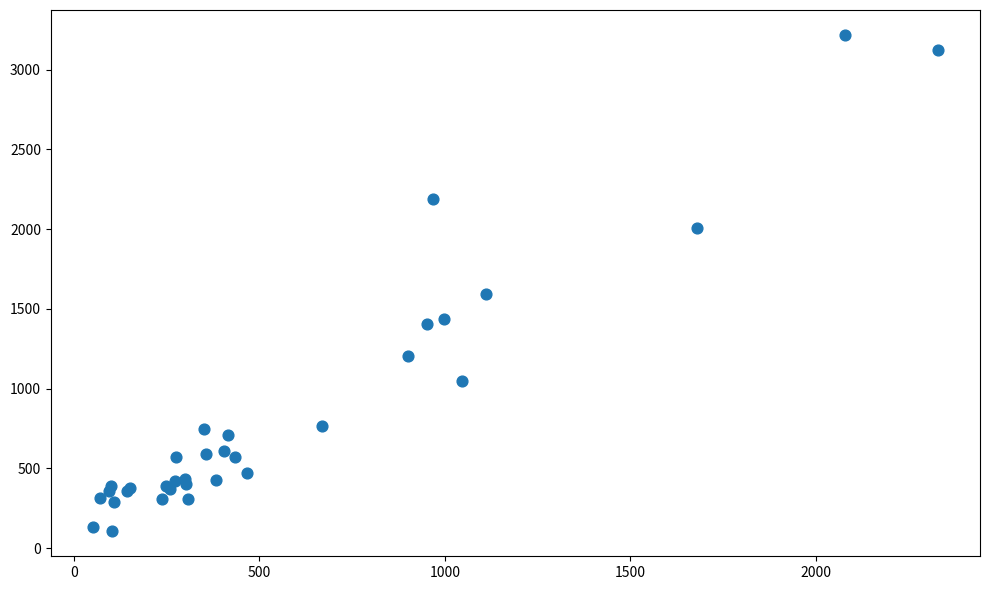

What Y value in the scatter plot is closest to 1661?

1590